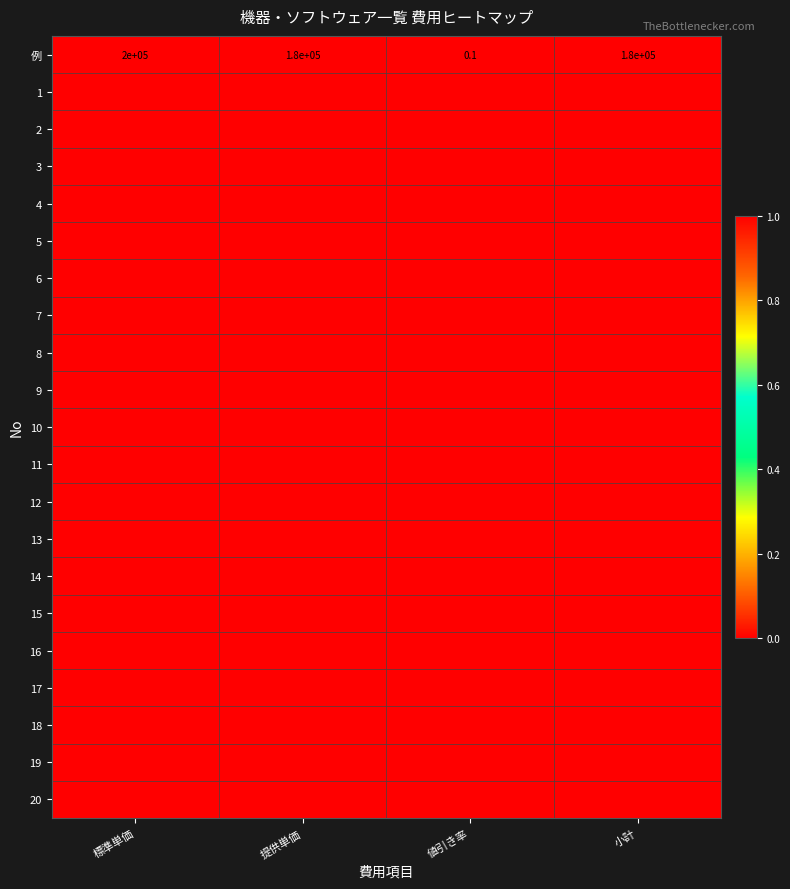

Which category has the highest value in the 例 series?

標準単価